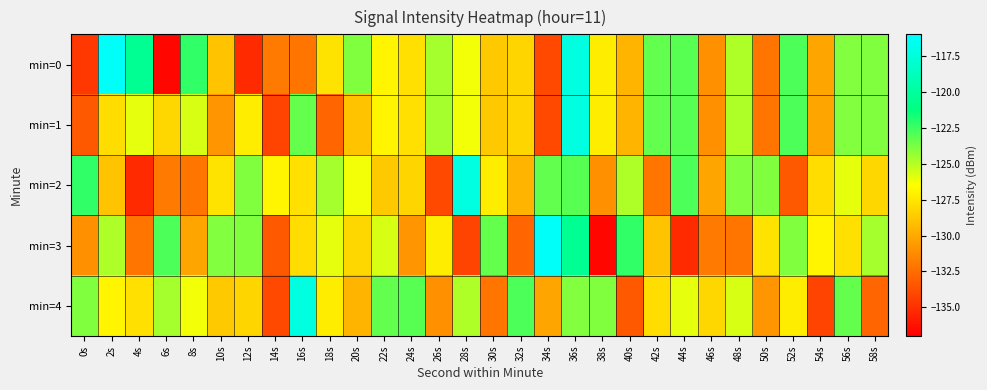

Which has a higher value, 54s or 40s?

40s